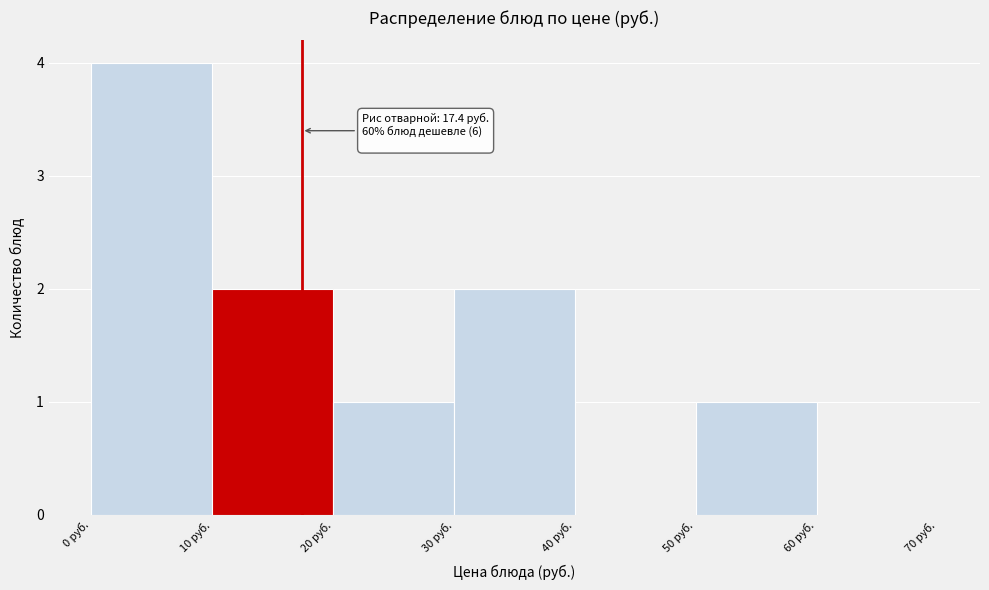

Which range on the x-axis has the tallest bar?

0 to 10